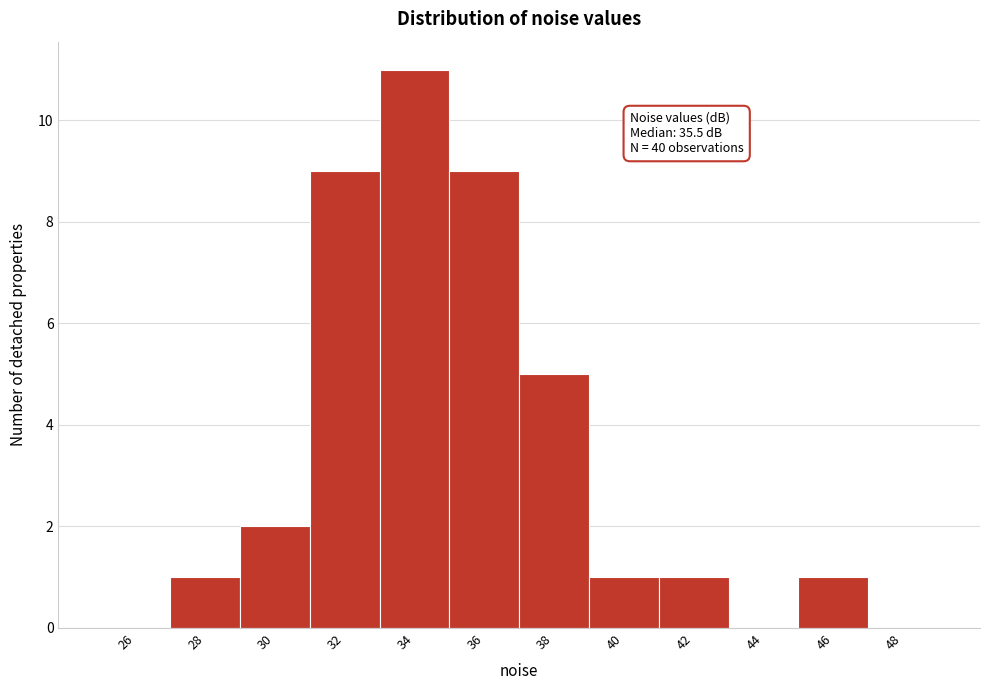

Reading left to right, list all the values displayed in this chart.

26=0	28=1	30=2	32=9	34=11	36=9	38=5	40=1	42=1	44=0	46=1	48=0